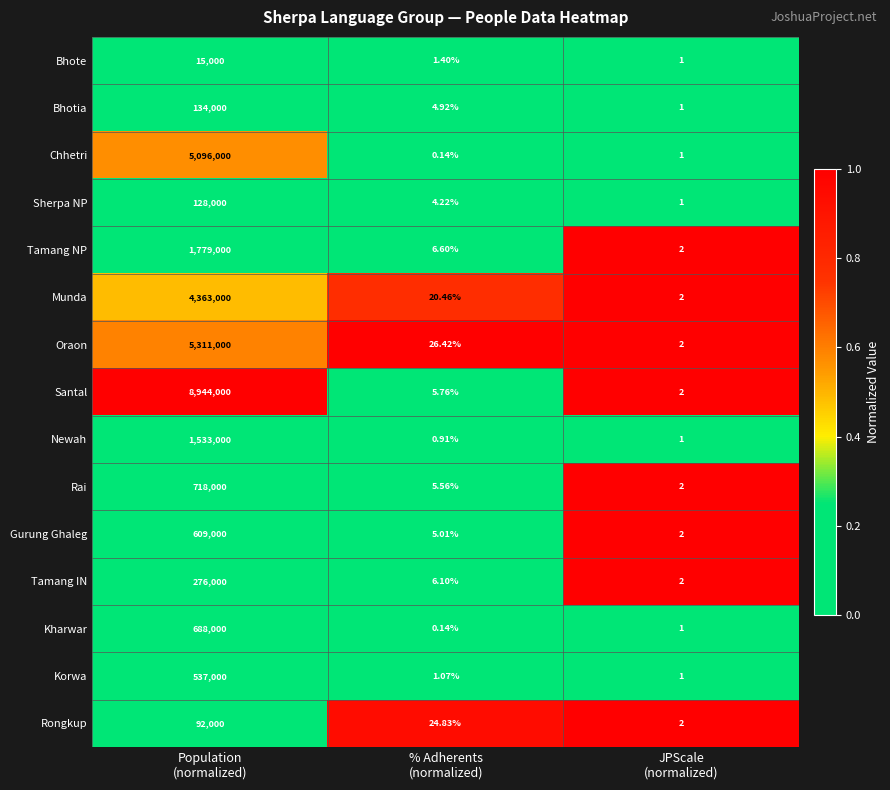

Which series has the largest total across all categories?

Santal